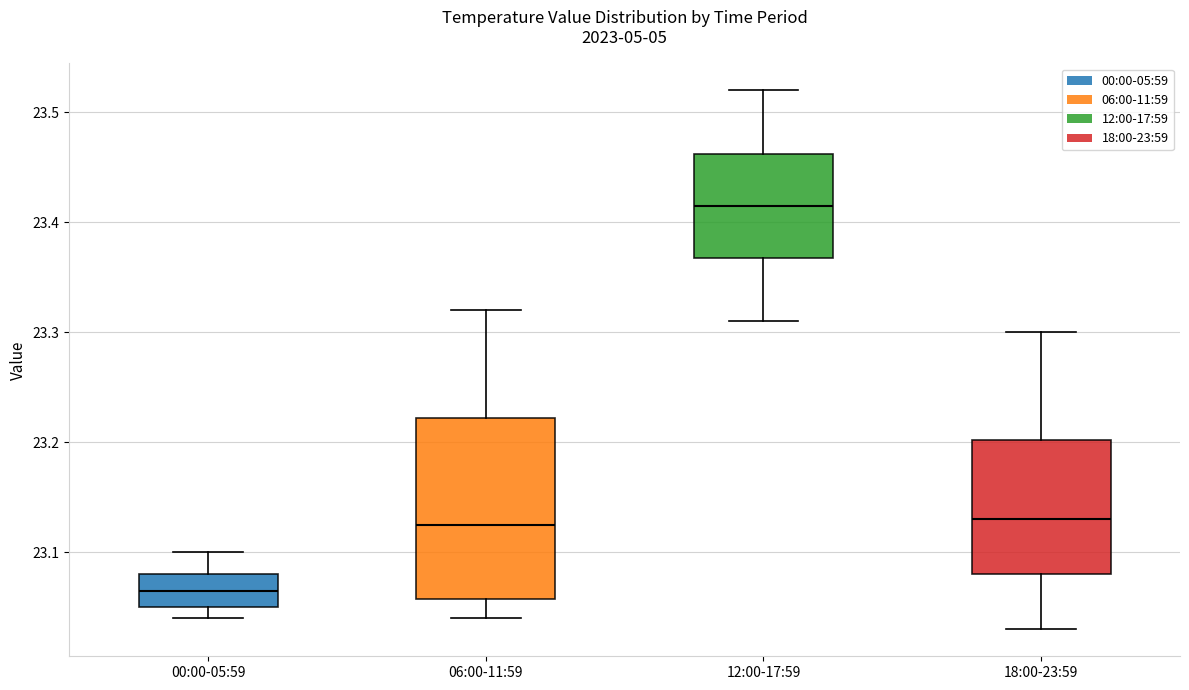

Comparing the boxes themselves (not the whiskers), which one is the tallest?

06:00-11:59